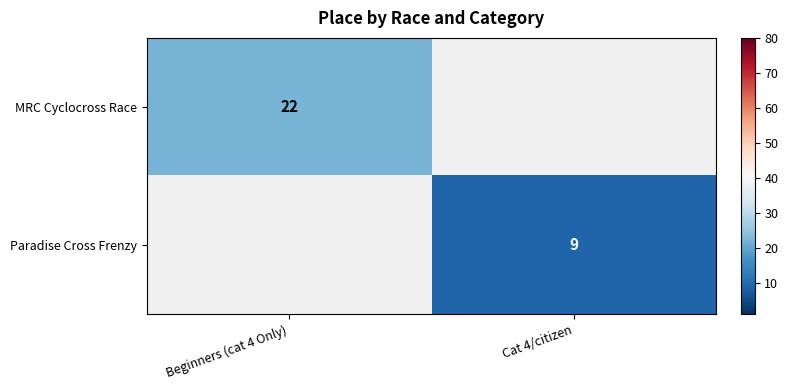

What is the maximum value shown in the chart?

22.0